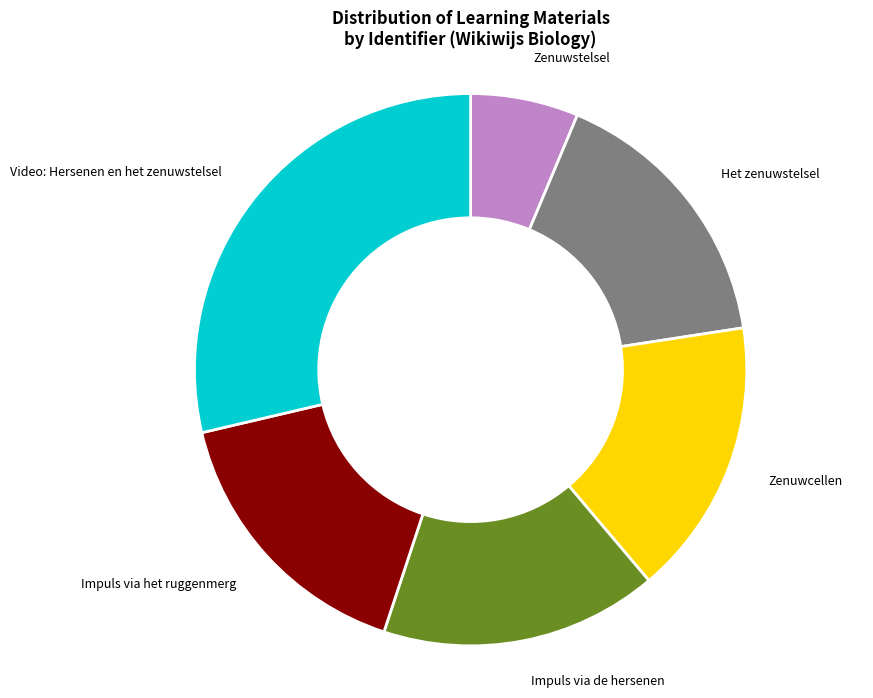

Count the number of slices in the pie.

6